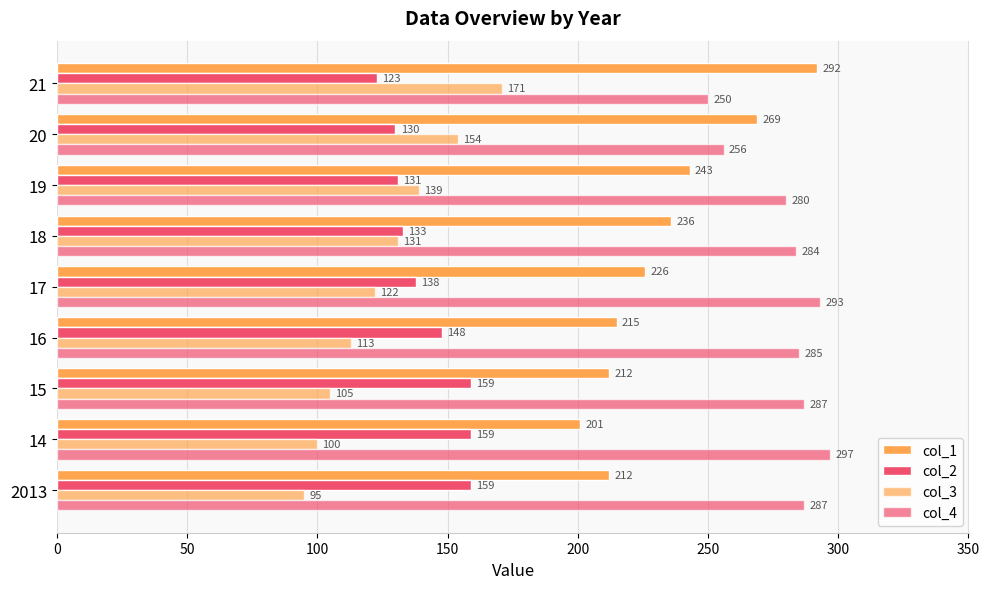

Count the number of categories in the chart.

9